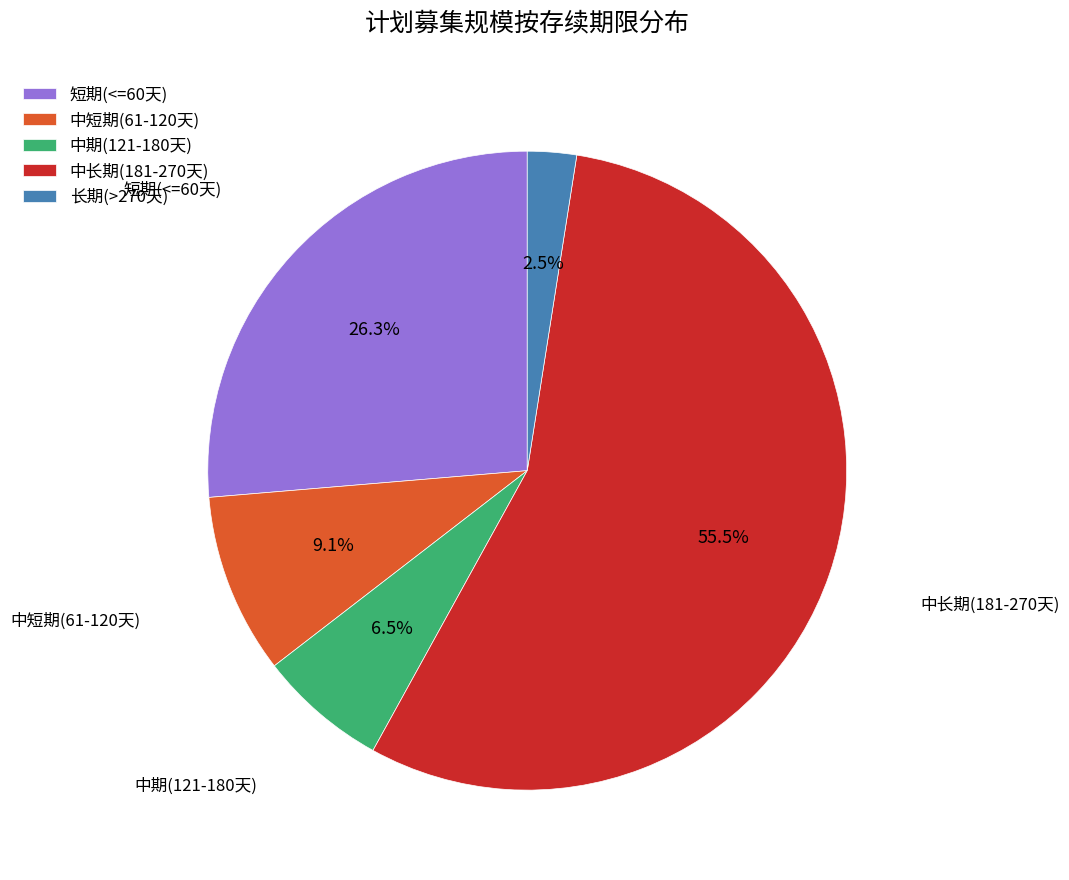

Rank the categories by value from lowest to highest.

长期(>270天), 中期(121-180天), 中短期(61-120天), 短期(<=60天), 中长期(181-270天)